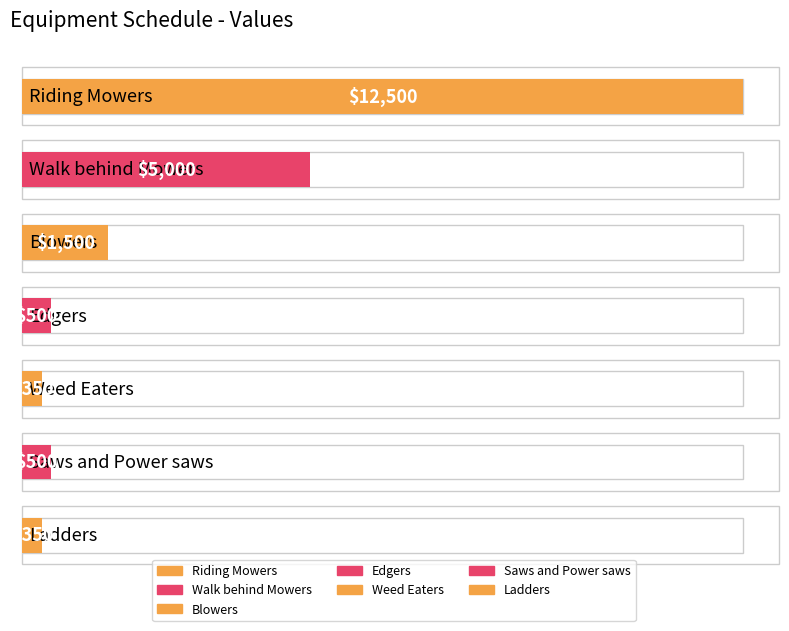

Where does the data first go above 500?

Riding Mowers